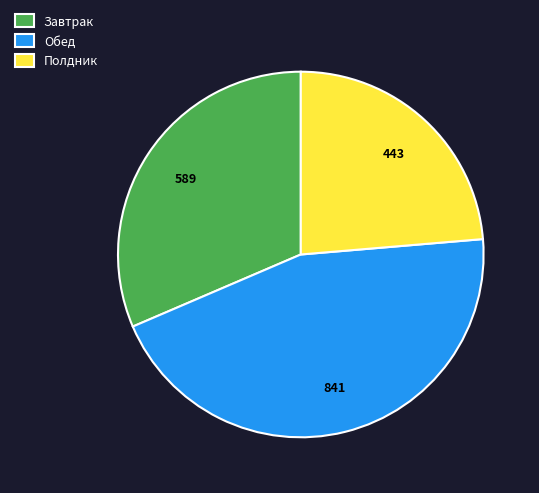

Combined, do Полдник and Обед account for over 50%?

Yes